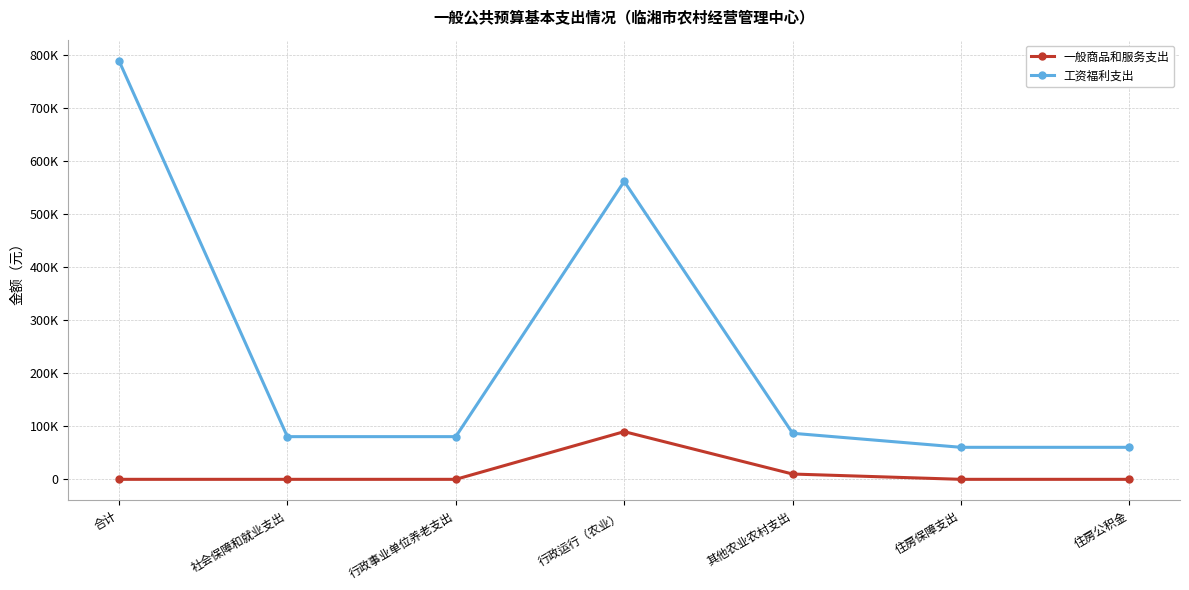

Rank the series at 行政运行（农业） from highest to lowest value.

工资福利支出, 一般商品和服务支出